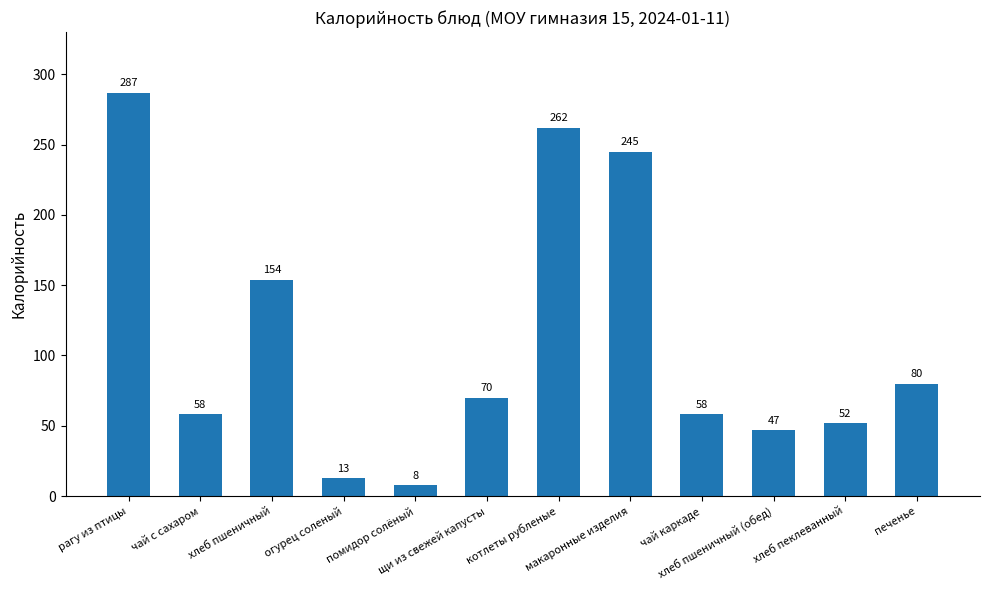

What is the label of the 8th bar from the left?

макаронные изделия